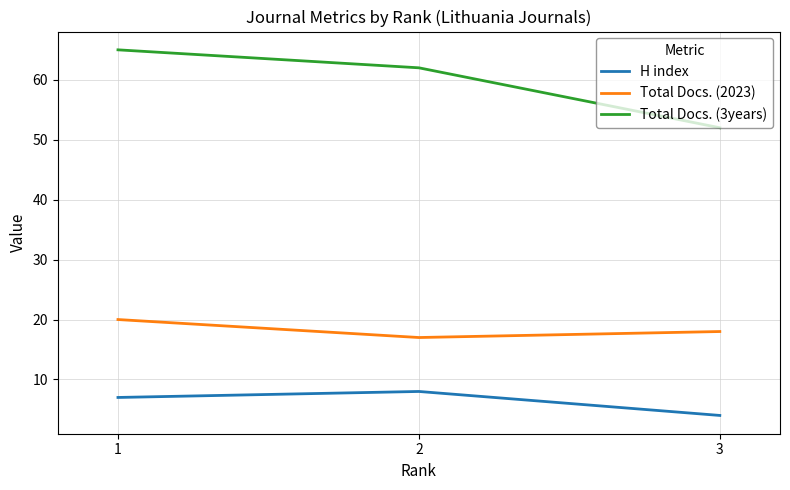

At which category is the sum across all series the highest?

1